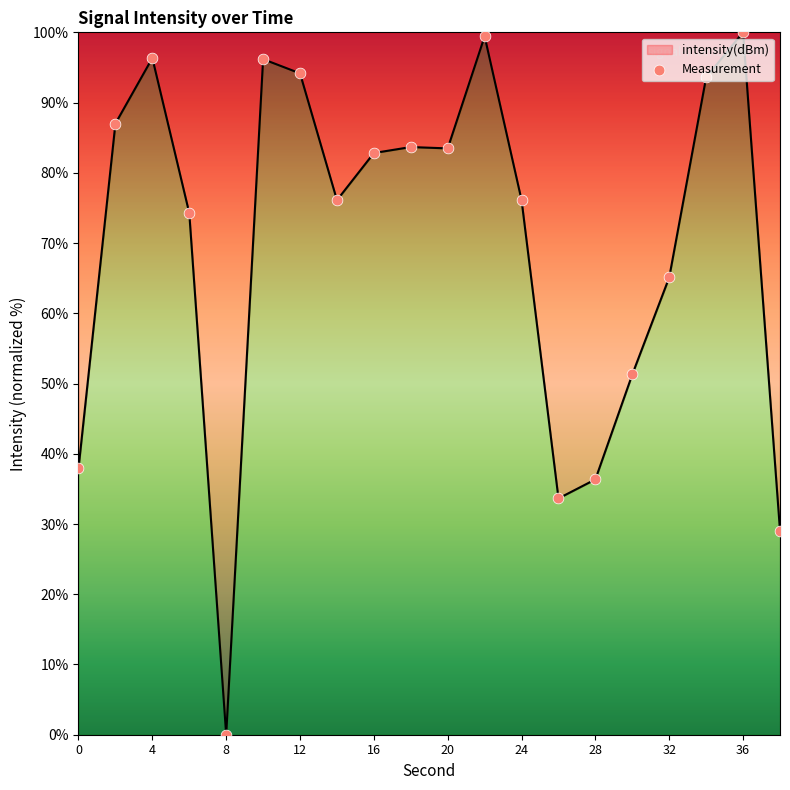

What is the maximum value shown in the chart?

100.0